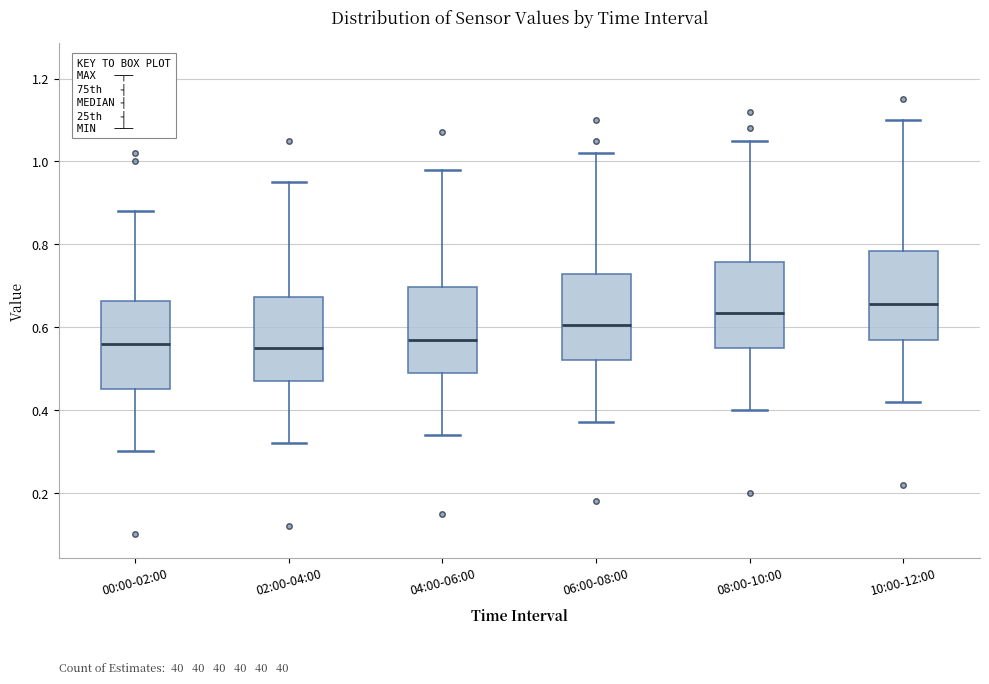

Where does the upper whisker of the box for 06:00-08:00 end on the y-axis? The values are not printed on the chart, so give them approximately, as read against the axis.

1.02